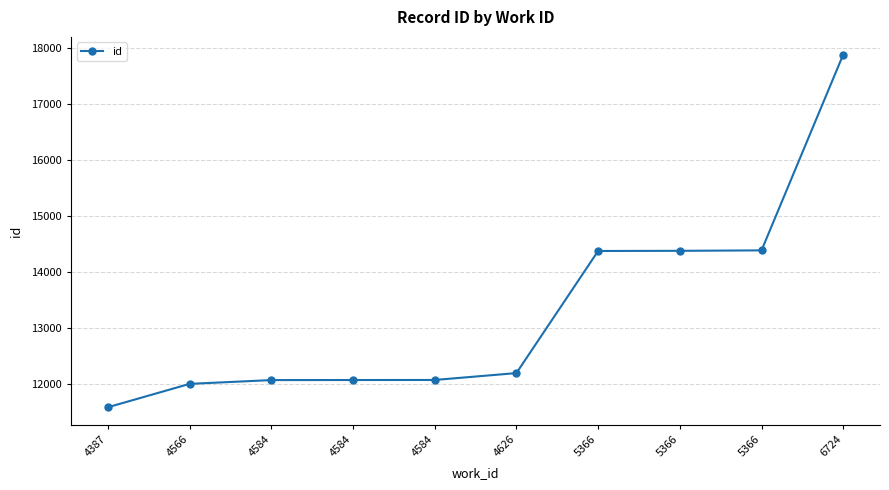

Is it true that the value at 4566 is 11999?

True